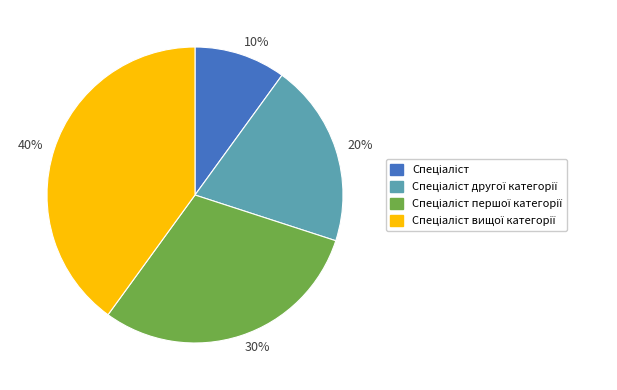

How many slices are in this pie chart?

4